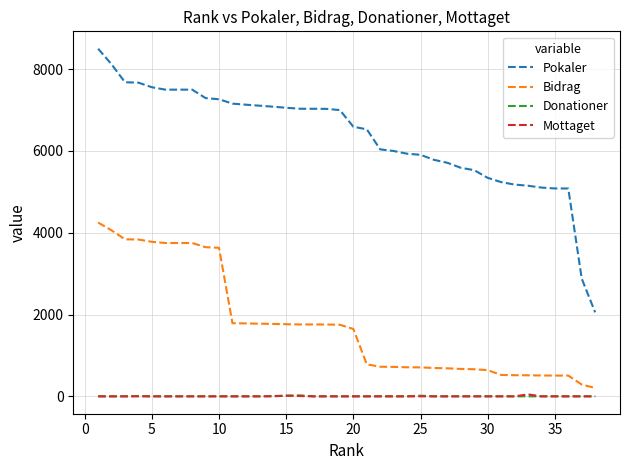

What is the highest value of the Pokaler series?

8501